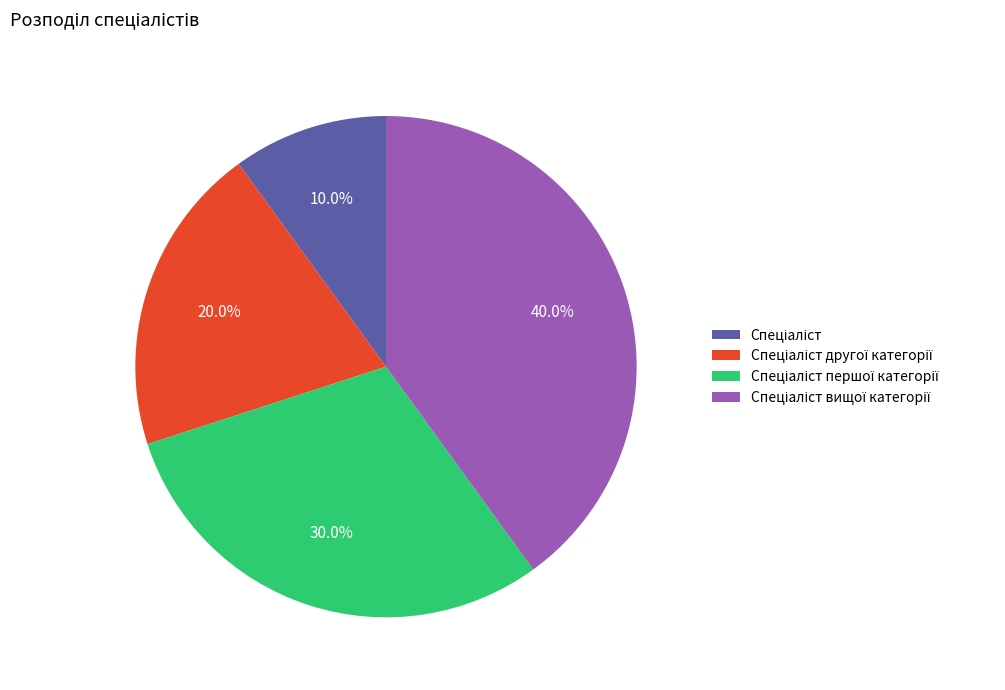

Does any single category account for the majority?

No